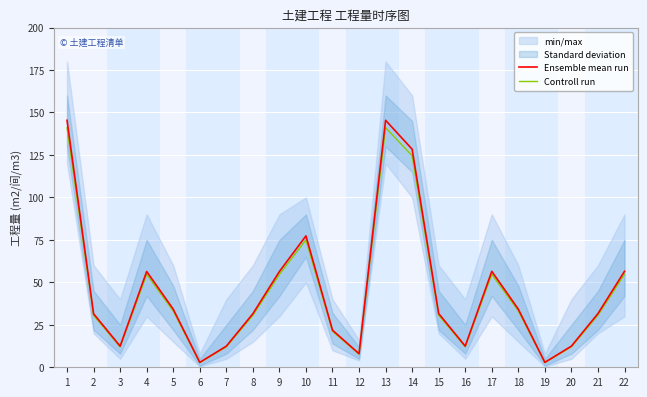

How many lines are shown in the chart?

2